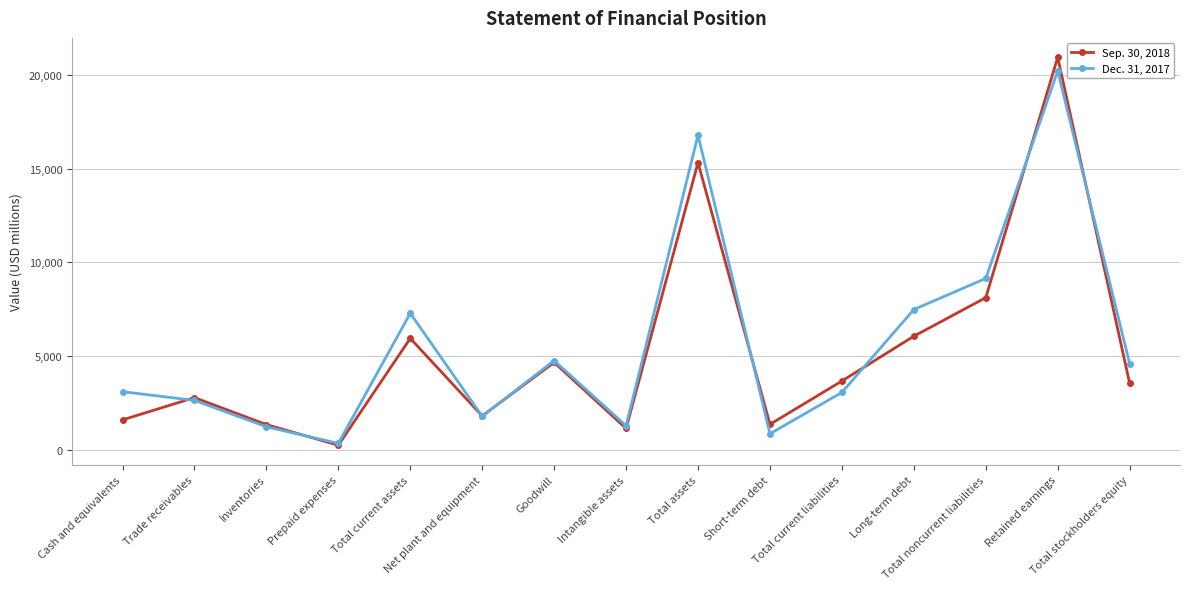

Which series changed the most between Total assets and Total noncurrent liabilities?

Dec. 31, 2017